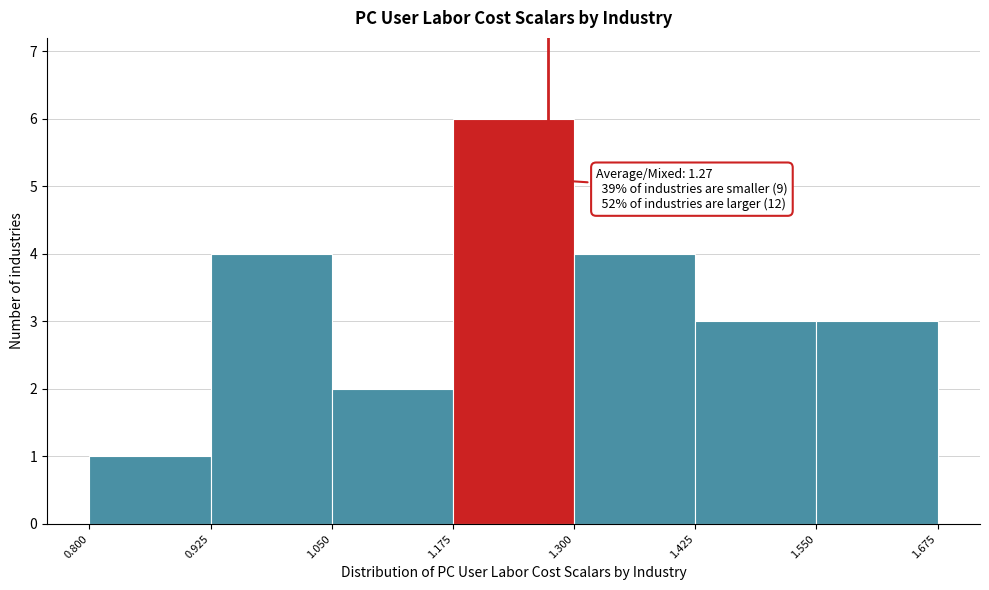

Over which range of the x-axis is the bar tallest?

1.175 to 1.300